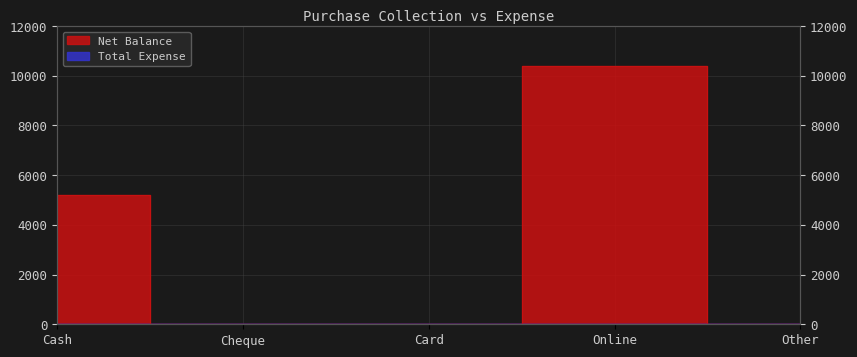

What is the label of the 1st point from the left?

Cash